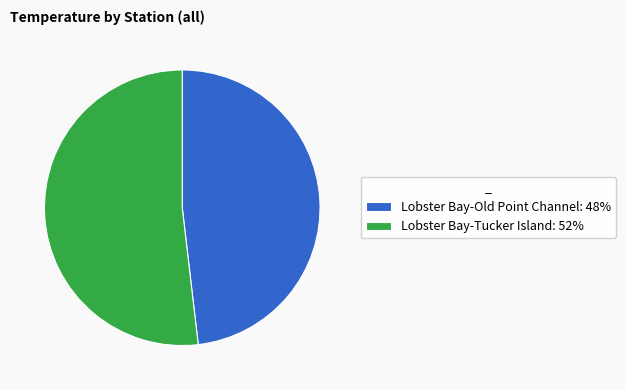

Do Lobster Bay-Tucker Island: 52% and Lobster Bay-Old Point Channel: 48% together represent more than half of the pie?

Yes